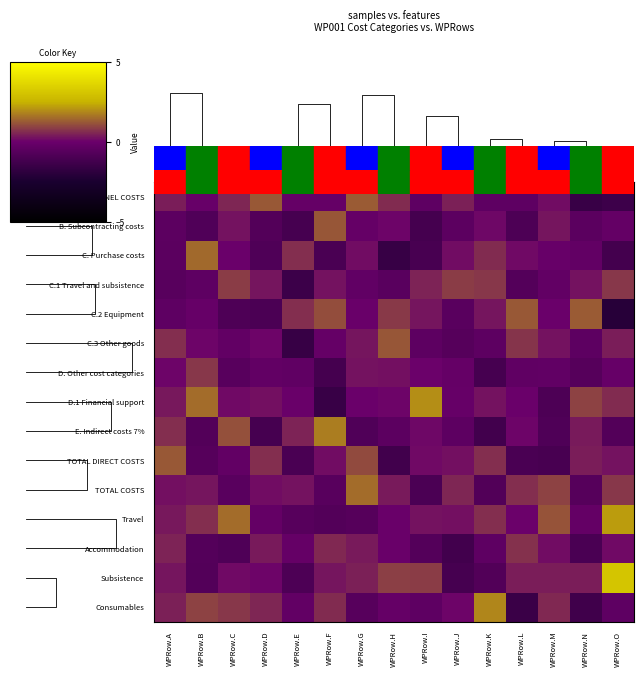

The value of TOTAL DIRECT COSTS at WPRow.L is -1.0. True or false?

True